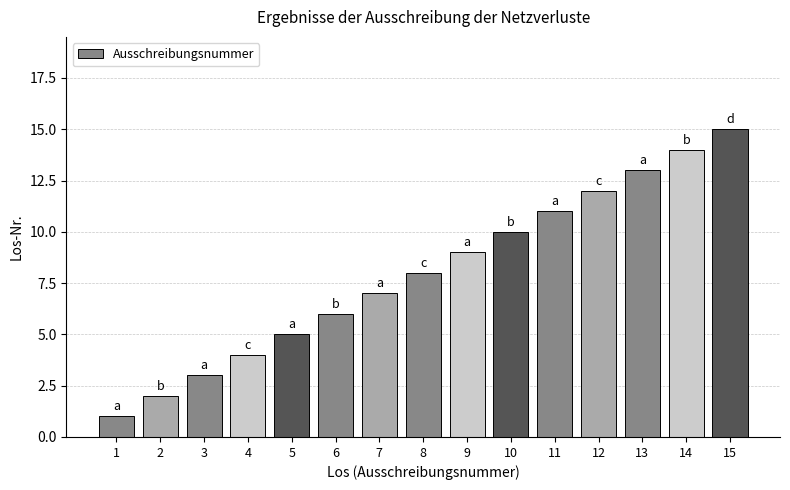

What is the difference between the second highest and second lowest values?

12